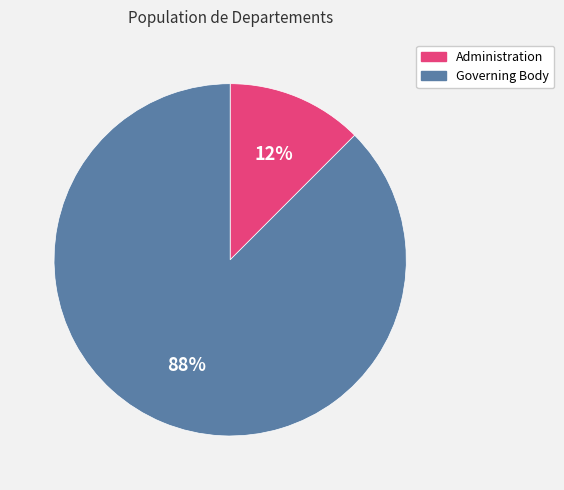

Is it true that Administration is 12% of the pie?

True